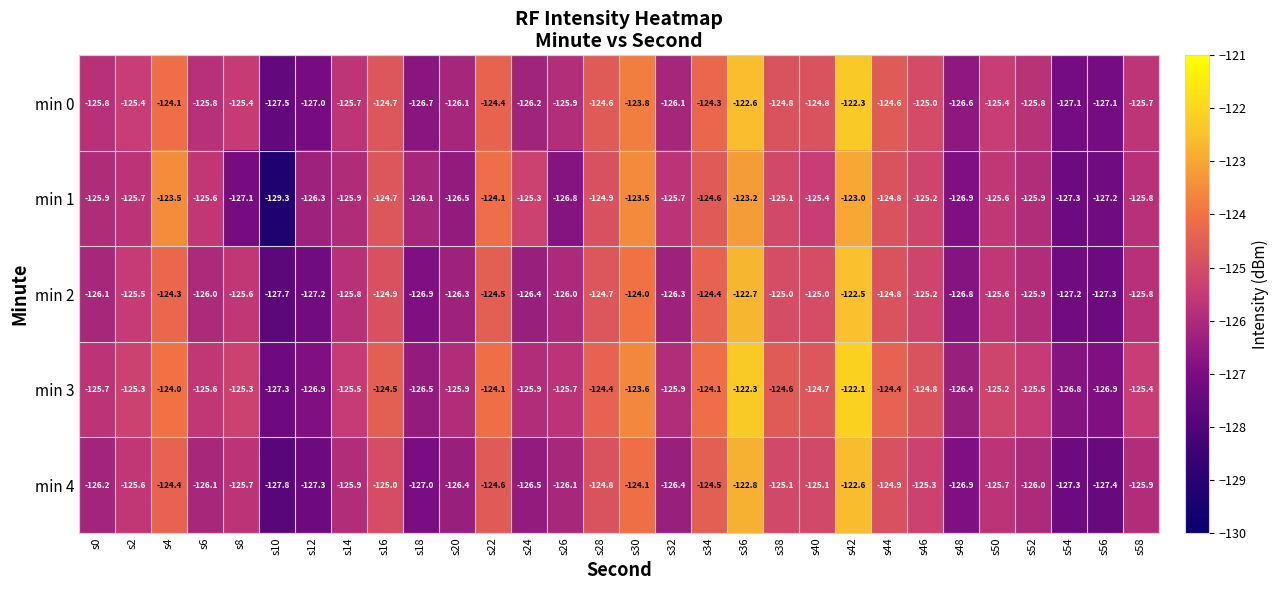

Which series has the widest spread of values?

min 1